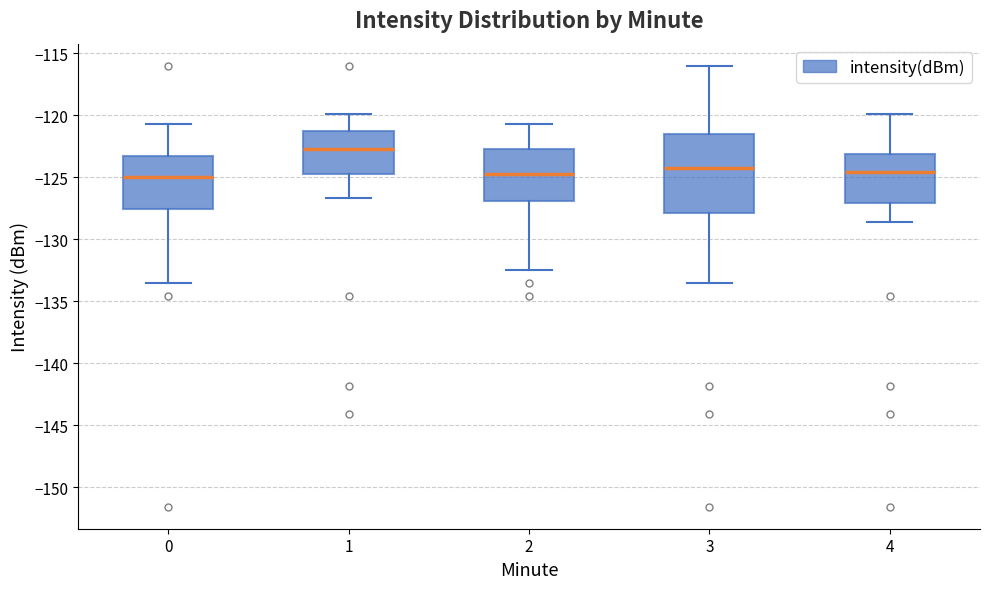

Where is the lower edge of the box at x = 4 on the y-axis? The values are not printed on the chart, so give them approximately, as read against the axis.

-127.0